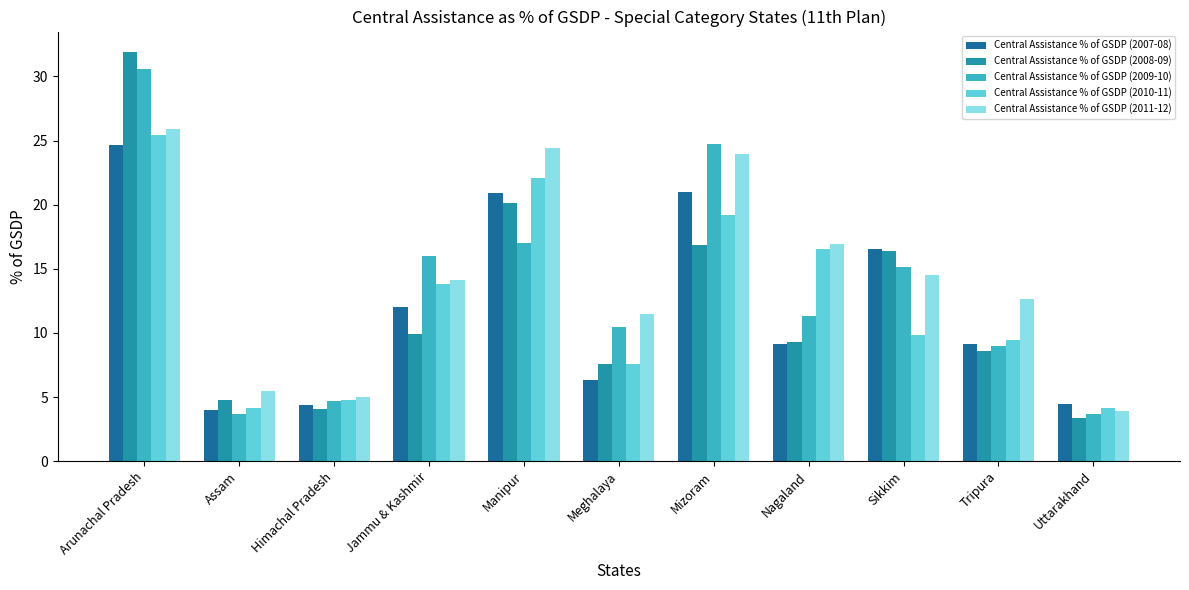

List the labels in order of Central Assistance % of GSDP (2011-12) value, largest first.

Arunachal Pradesh, Manipur, Mizoram, Nagaland, Sikkim, Jammu & Kashmir, Tripura, Meghalaya, Assam, Himachal Pradesh, Uttarakhand